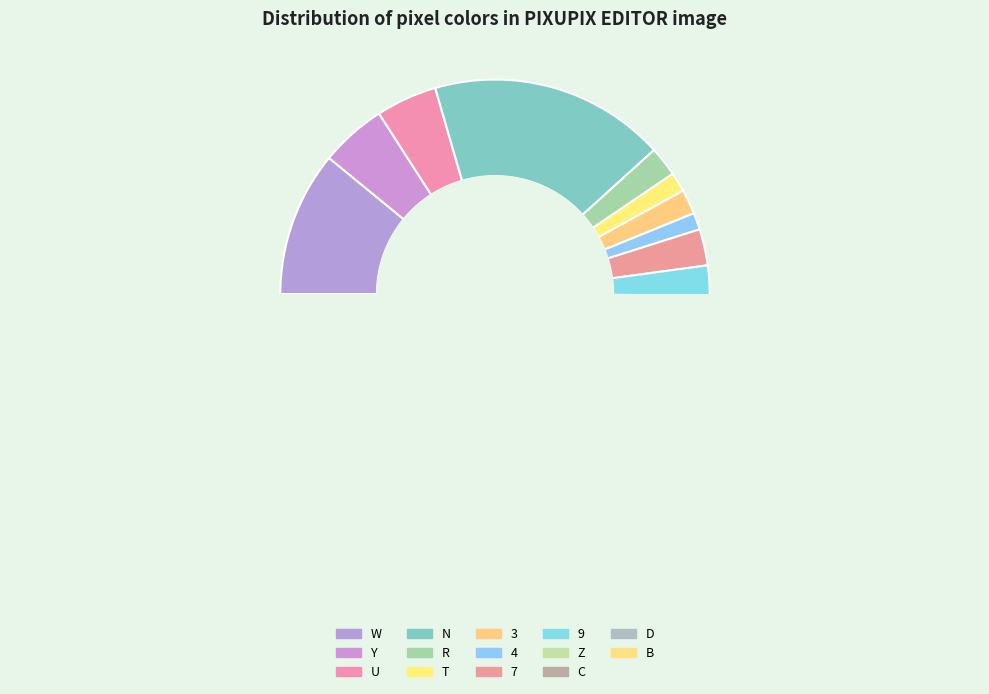

How many slices are in this pie chart?

14